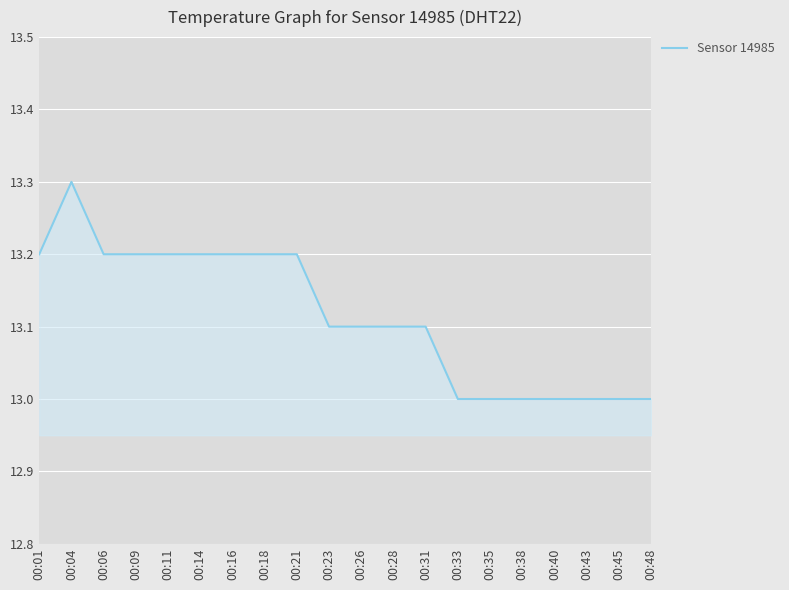

Between 00:31 and 00:18, which is larger?

00:18